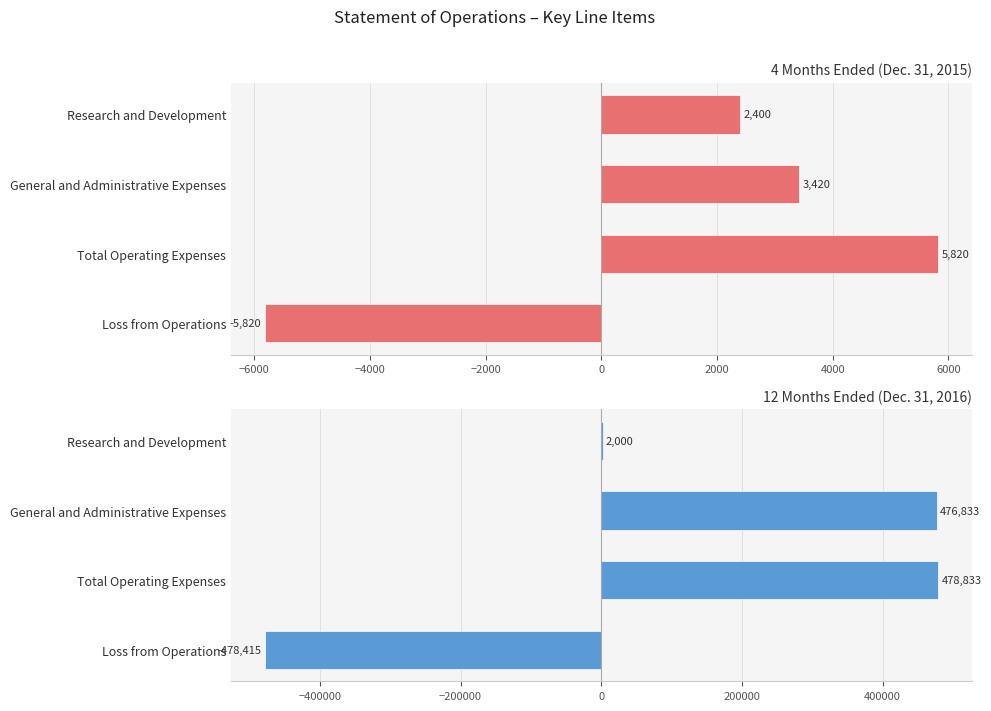

List the series in order of their peak value, highest first.

12 Months Ended (Dec. 31, 2016), 4 Months Ended (Dec. 31, 2015)